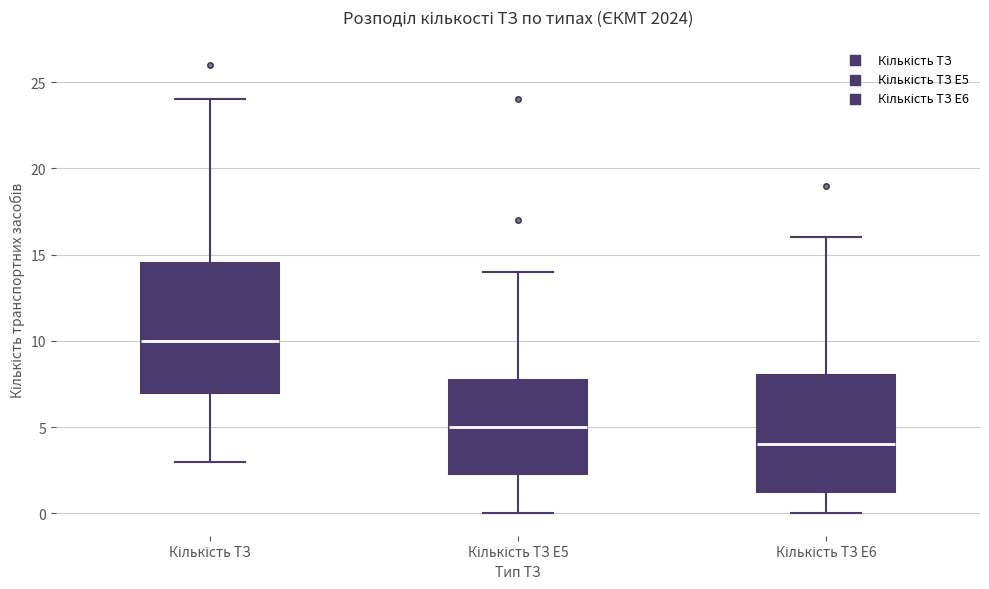

Which box is the tallest, from its lower edge to its upper edge?

Кількість ТЗ